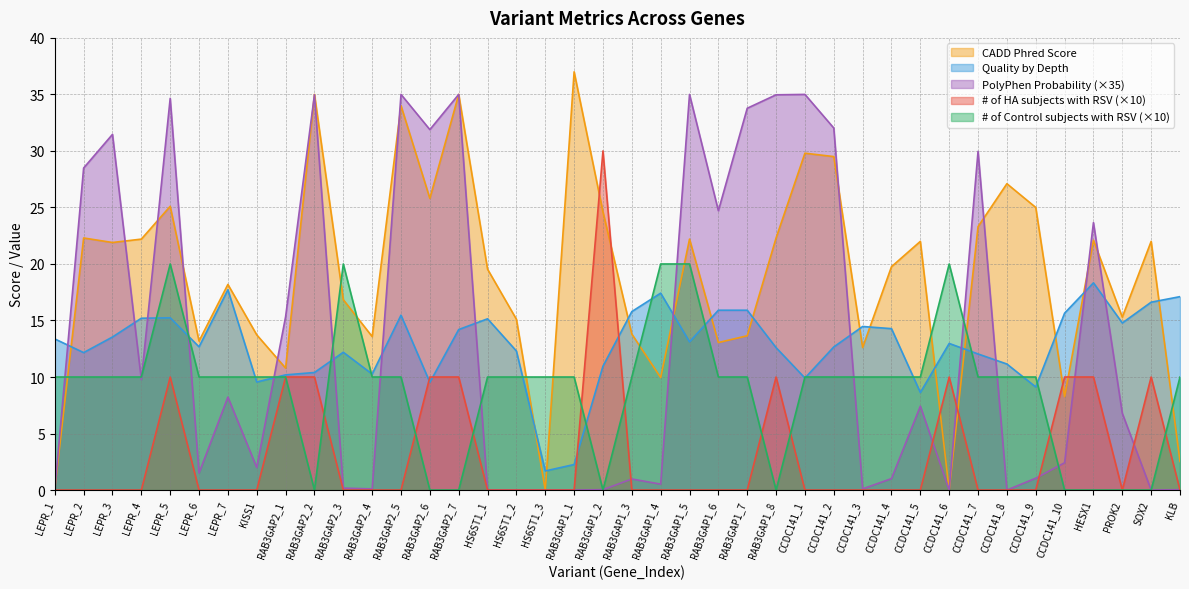

Does the chart have visible grid lines?

Yes